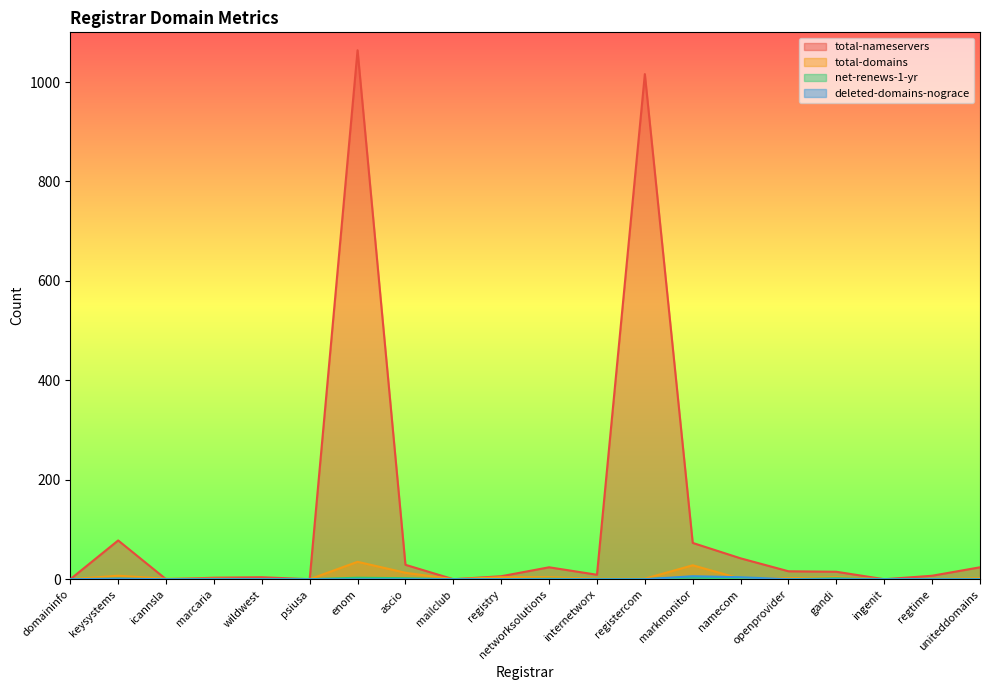

What are all the series names shown in the legend?

total-nameservers, total-domains, net-renews-1-yr, deleted-domains-nograce